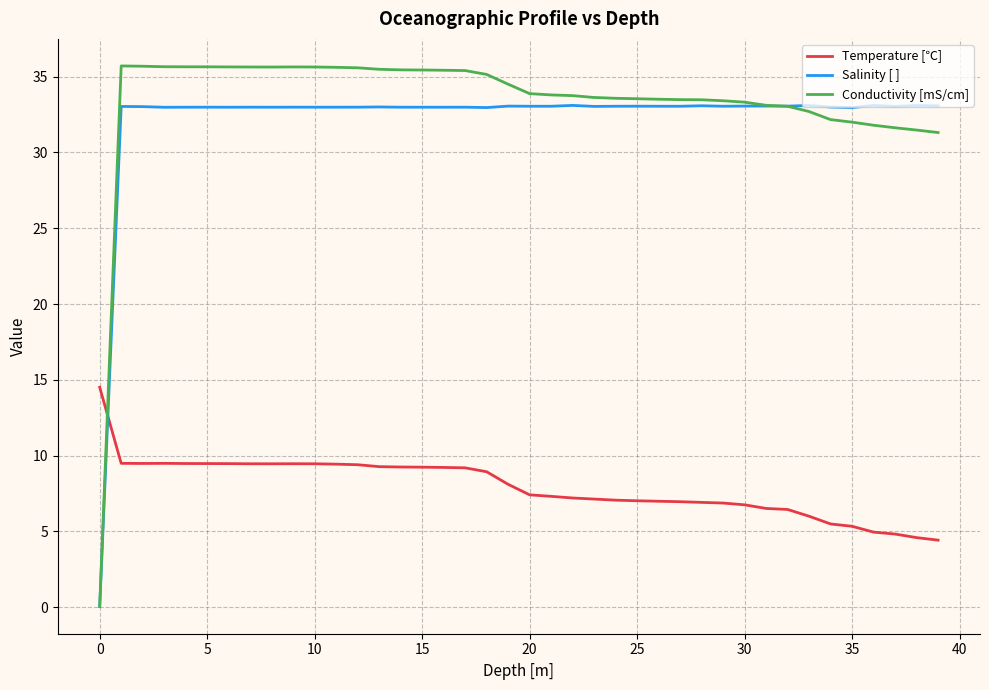

What is the maximum value shown in the chart?

35.7